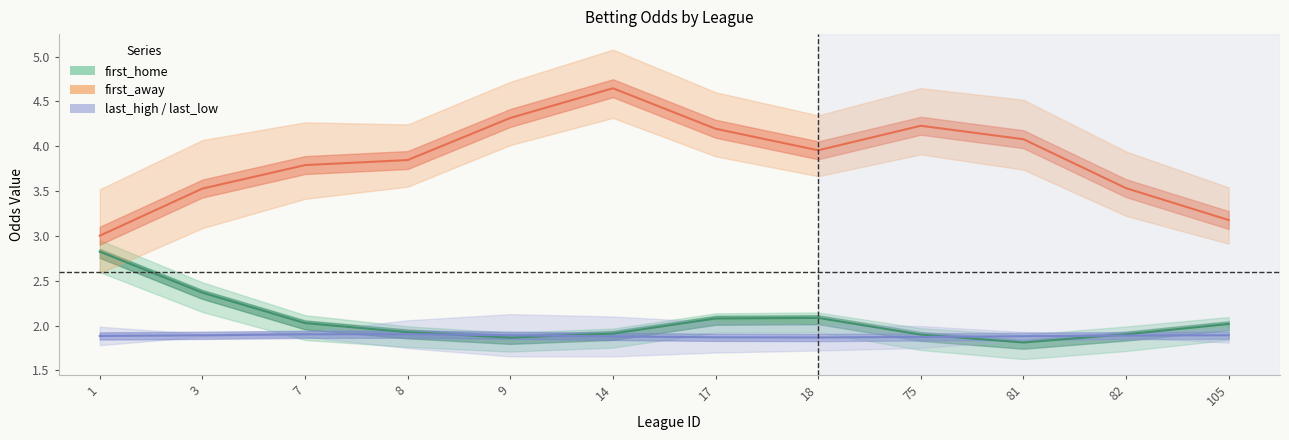

Does the chart display data point markers on the line(s)?

No